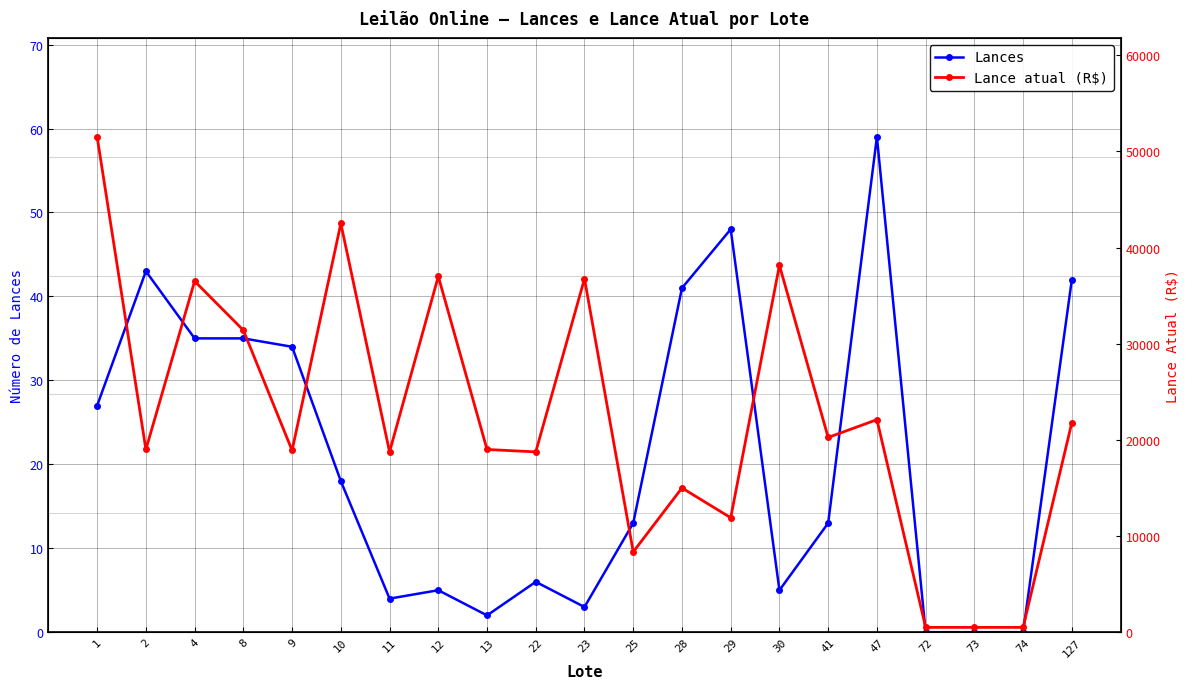

Reading left to right, what are all the values shown in this chart?

Lances: 27	43	35	35	34	18	4	5	2	6	3	13	41	48	5	13	59	0	0	0	42
Lance atual (R$): 51500	19000	36500	31400	18900	42500	18750	37000	19000	18750	36750	8350	15000	11900	38150	20250	22100	500	500	500	21800